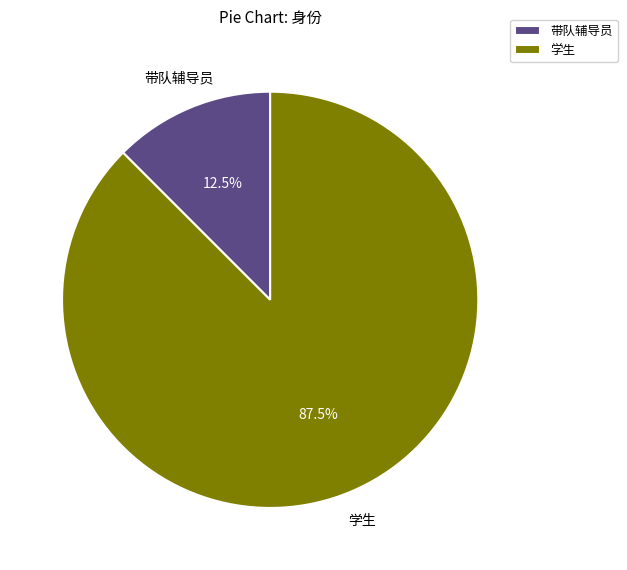

Between 带队辅导员 and 学生, which is larger?

学生